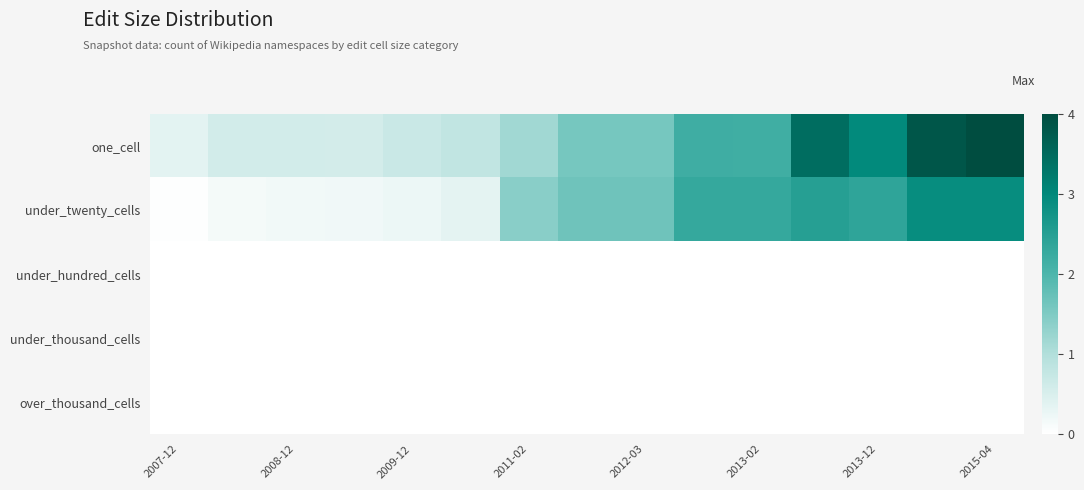

Reading left to right, list all the values displayed in this chart.

one_cell: 0.4	0.6	0.6	0.6	0.7	0.8	1.2	1.6	1.6	2.2	2.2	3.4	3.0	3.8	4.0
under_twenty_cells: 0.0	0.1	0.2	0.2	0.2	0.4	1.4	1.7	1.7	2.3	2.3	2.5	2.4	2.9	2.9
under_hundred_cells: 0.0	0.0	0.0	0.0	0.0	0.0	0.0	0.0	0.0	0.0	0.0	0.0	0.0	0.0	0.0
under_thousand_cells: 0.0	0.0	0.0	0.0	0.0	0.0	0.0	0.0	0.0	0.0	0.0	0.0	0.0	0.0	0.0
over_thousand_cells: 0.0	0.0	0.0	0.0	0.0	0.0	0.0	0.0	0.0	0.0	0.0	0.0	0.0	0.0	0.0